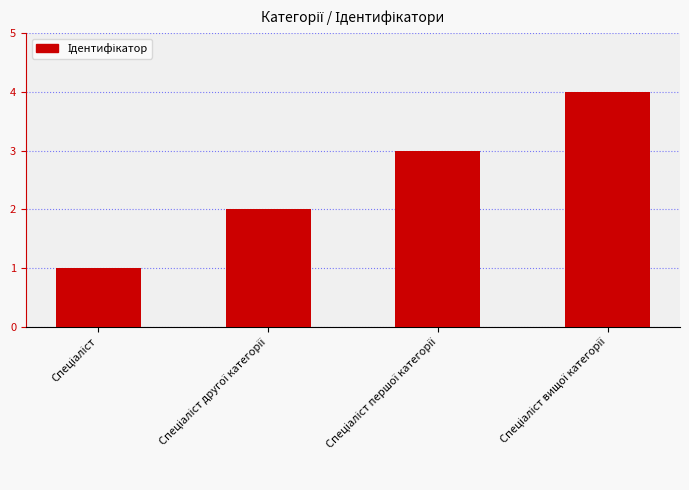

What is the sum of all values?

10